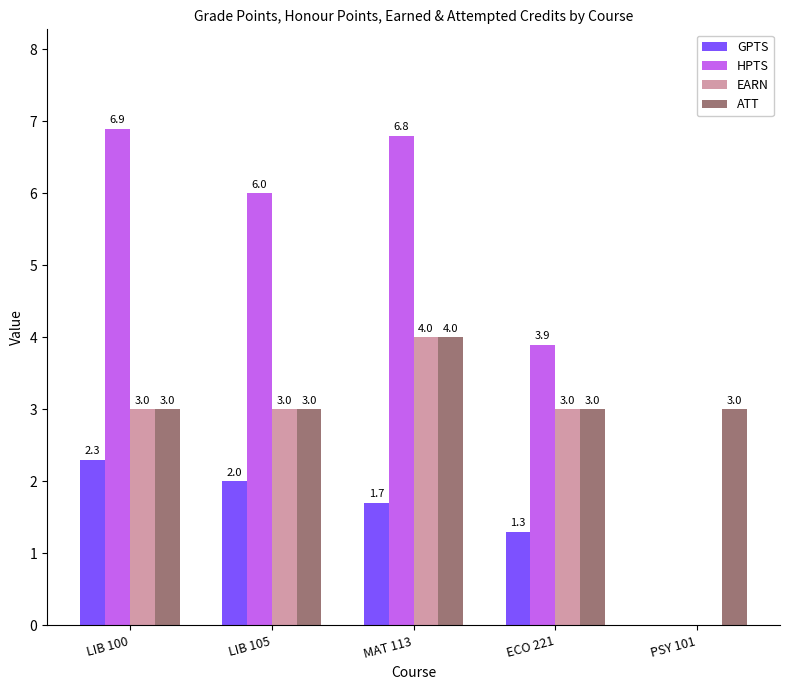

The ATT series shows 3.0 at ECO 221. True or false?

True